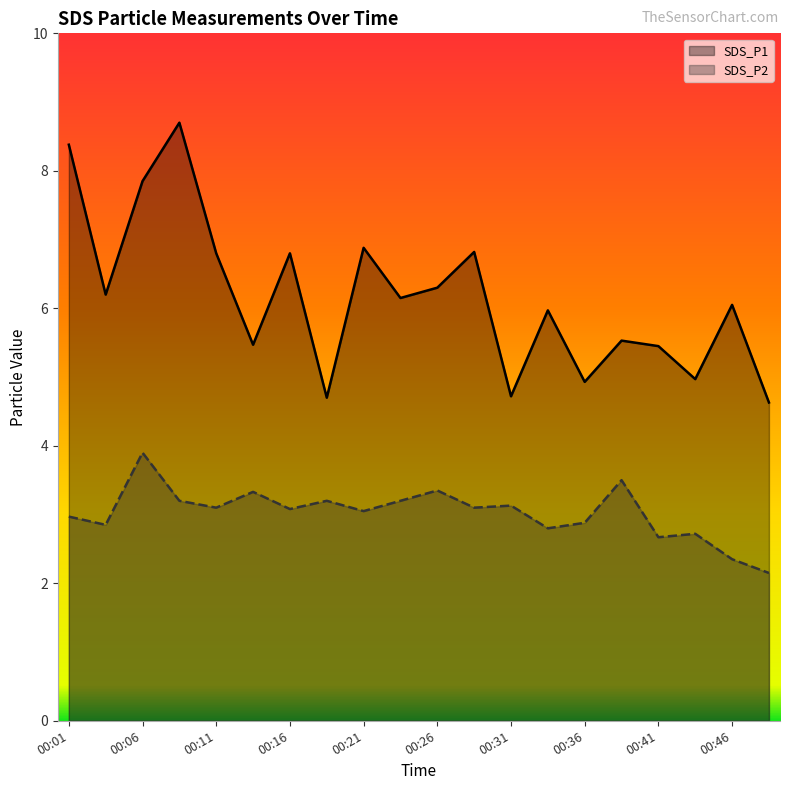

True or false: SDS_P2 and SDS_P1 cross at least once.

False